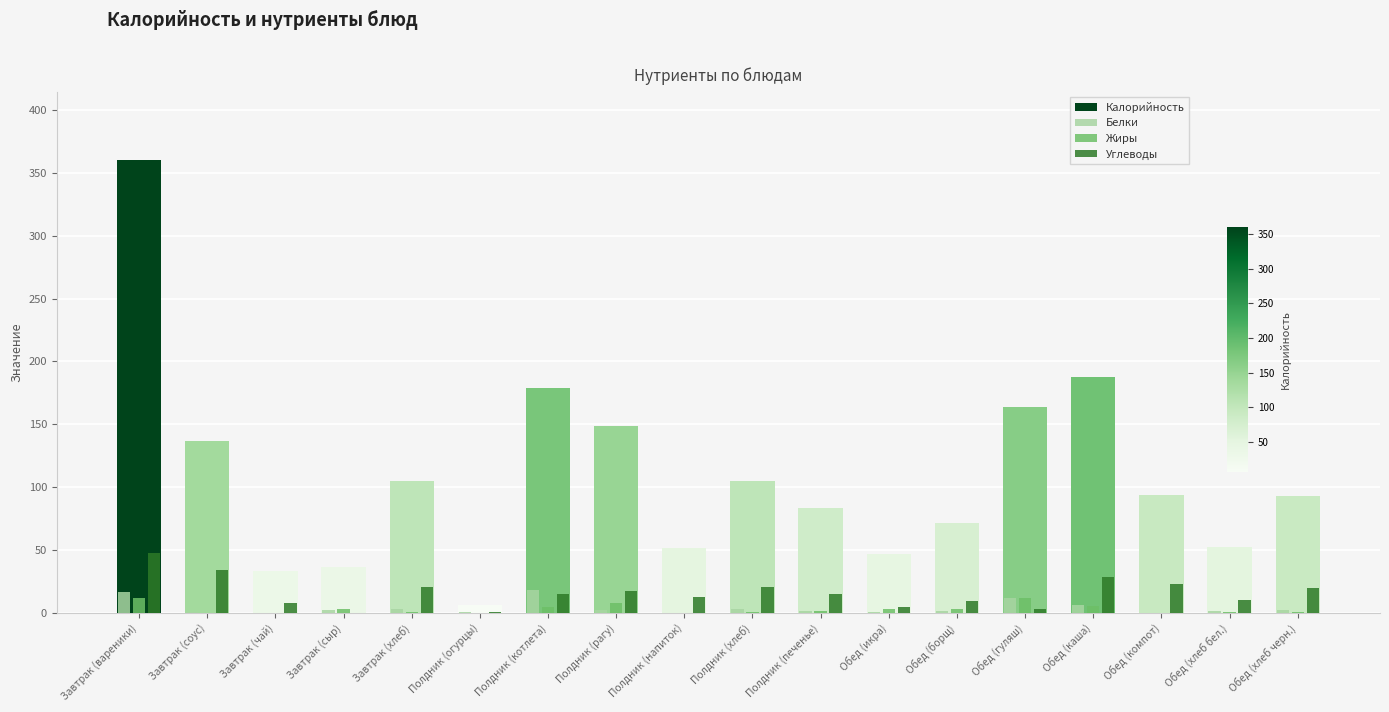

Is the value of Белки at Завтрак (соус) greater than the value of Углеводы at Полдник (напиток)?

No